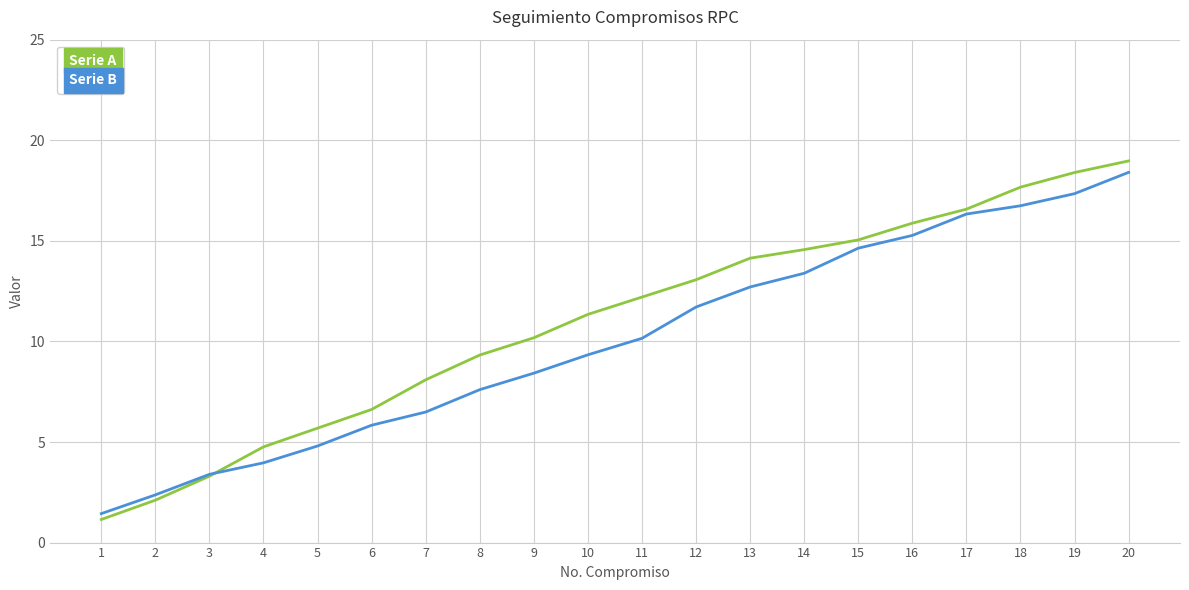

What is the greatest value displayed?

19.0